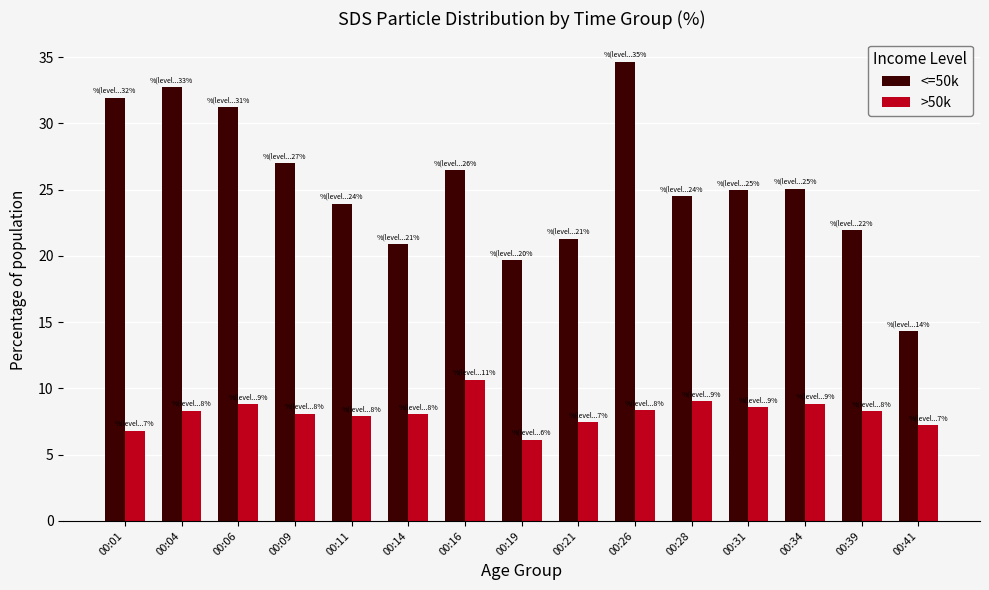

Count the number of categories in the chart.

15